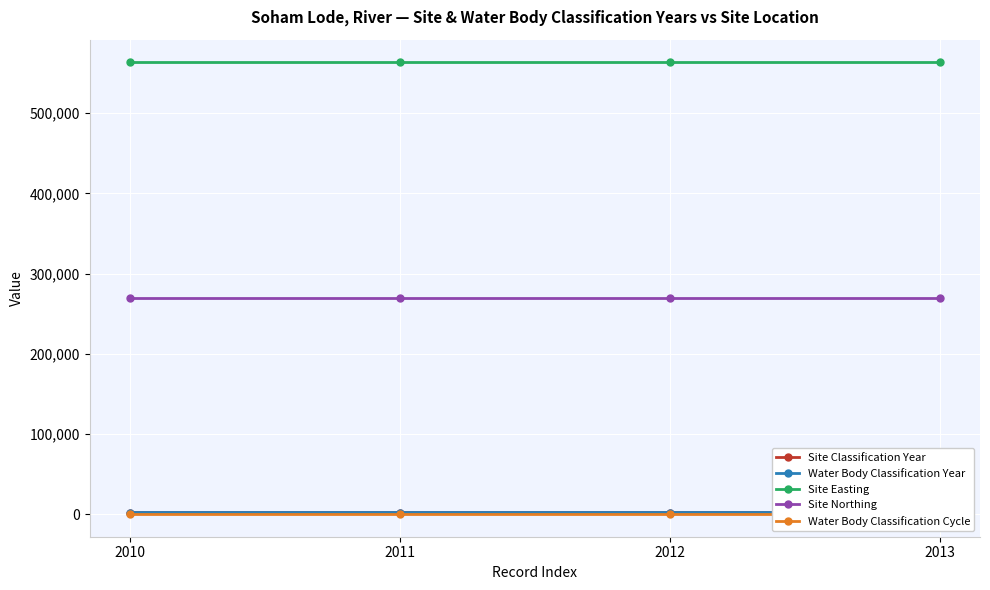

At which category does the chart reach its minimum across all series?

2010